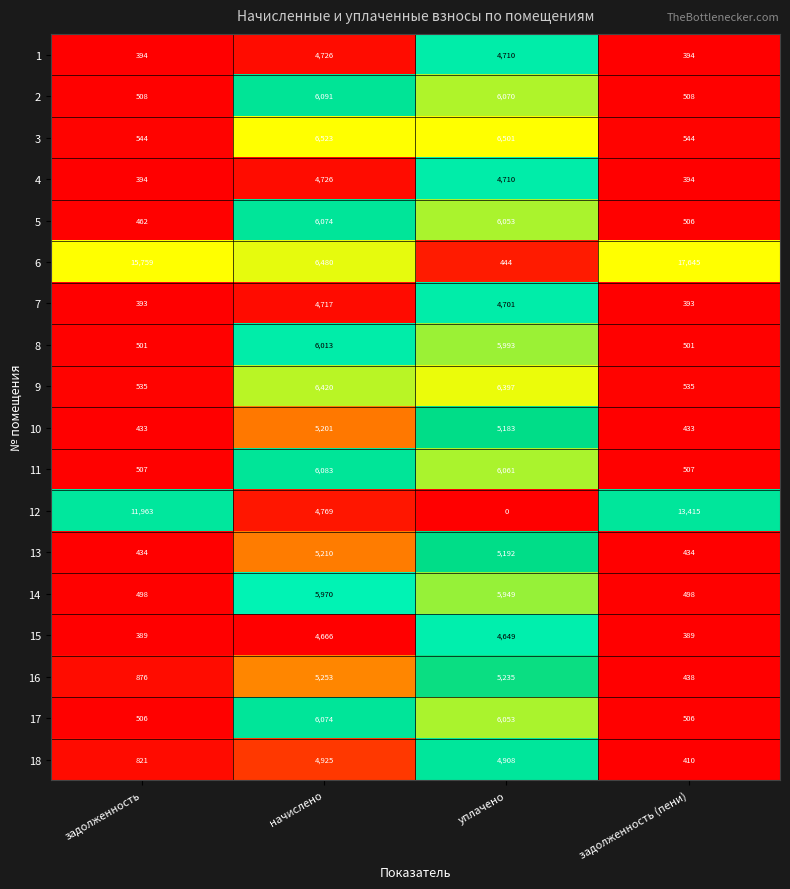

What is the spread (max minus min) of values at начислено?

1857